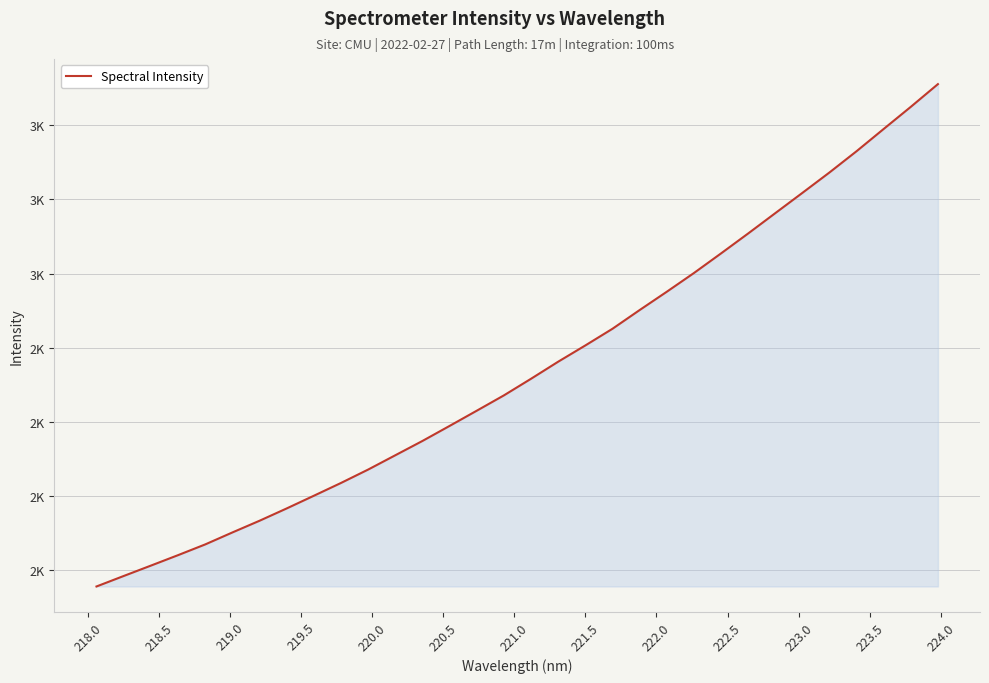

Does the chart have visible grid lines?

Yes